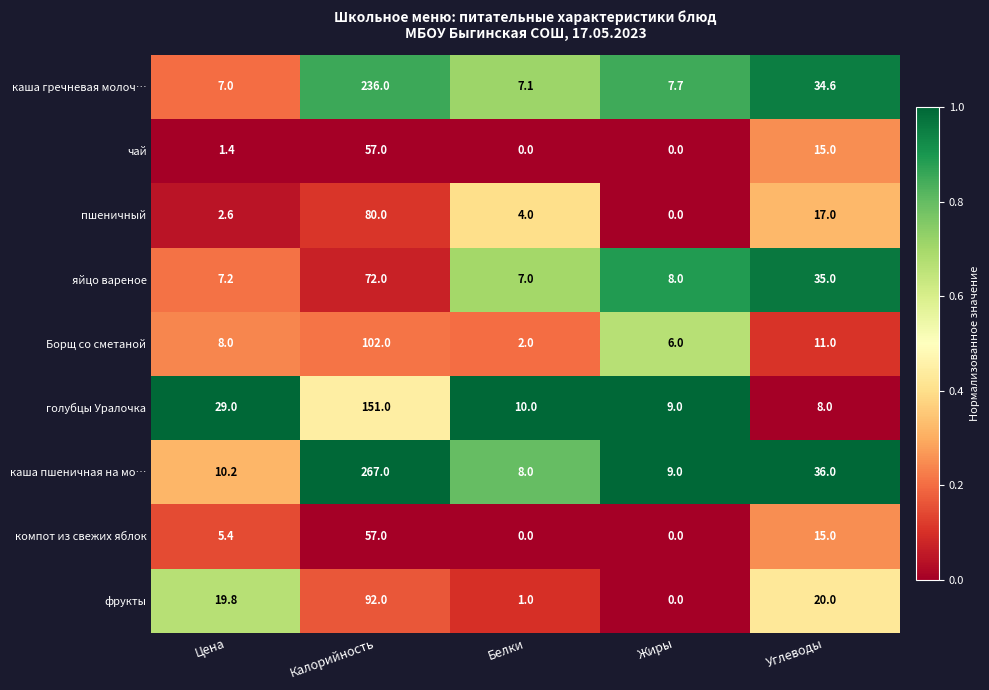

What is the difference between the maximum and minimum values in the Борщ со сметаной series?

100.0